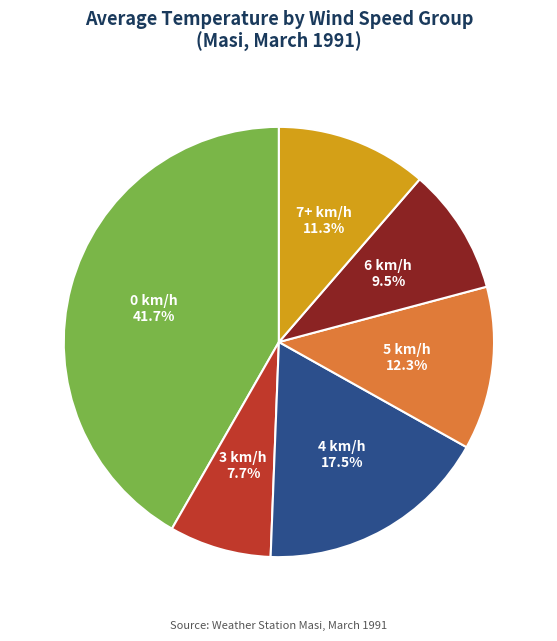

Approximately how many times larger is the value at 7+ km/h compared to 5 km/h?

0.9